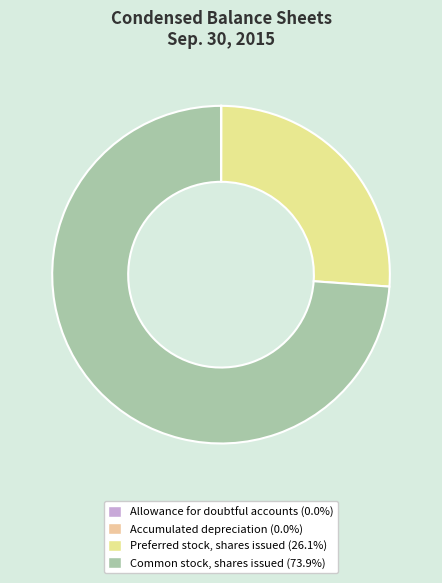

Which category has the smallest portion of the pie?

Allowance for doubtful accounts